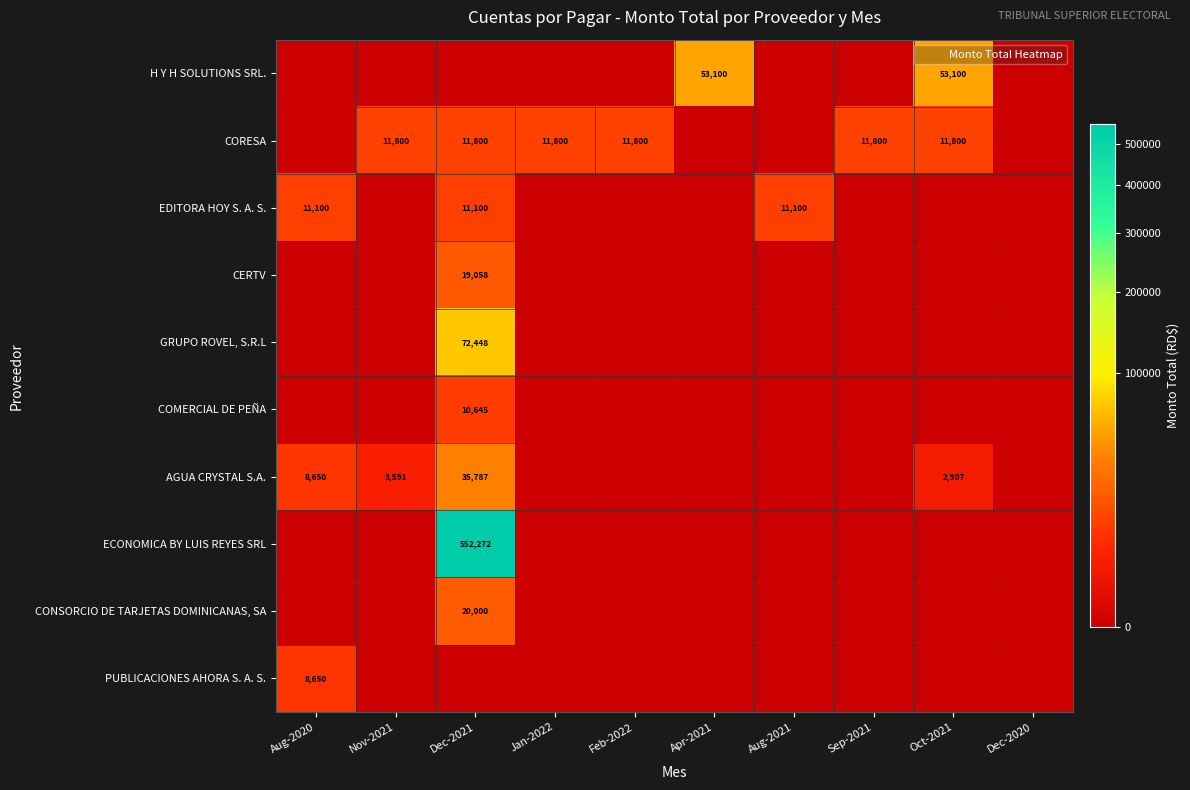

What is the difference between the maximum and minimum values in the EDITORA HOY S. A. S. series?

11100.0